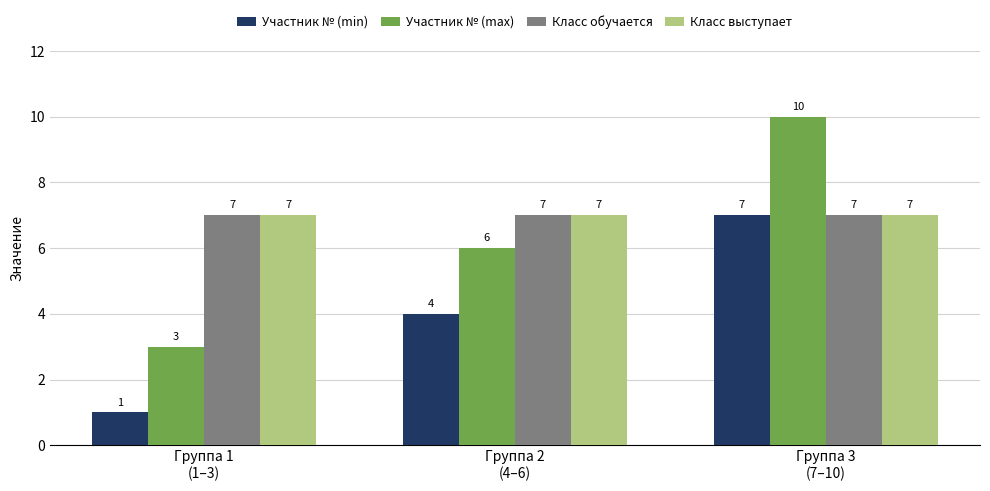

True or false: Класс обучается has a value of 7 at Группа 3
(7–10).

True